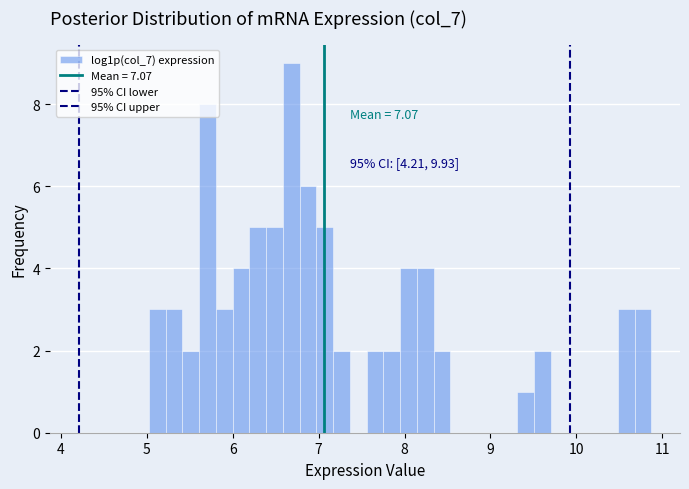

Read against the x-axis, roughly where is the centre of the tallest bar?

6.7